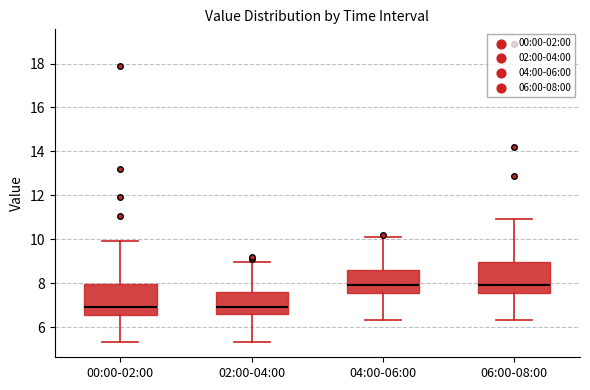

Where is the upper edge of the box for 00:00-02:00 on the y-axis? The values are not printed on the chart, so give them approximately, as read against the axis.

8.0